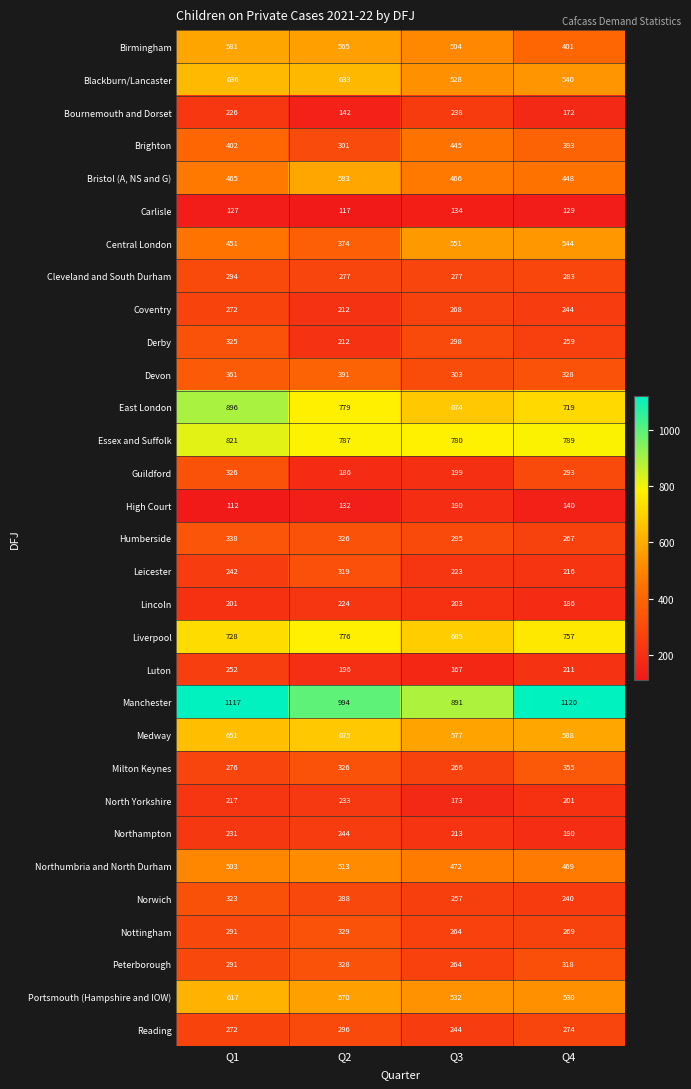

What is the maximum value shown in the chart?

1120